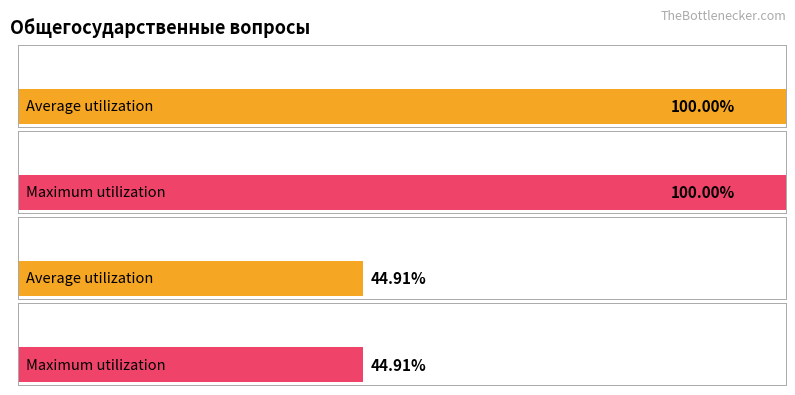

Which series has the largest total across all categories?

Average utilization